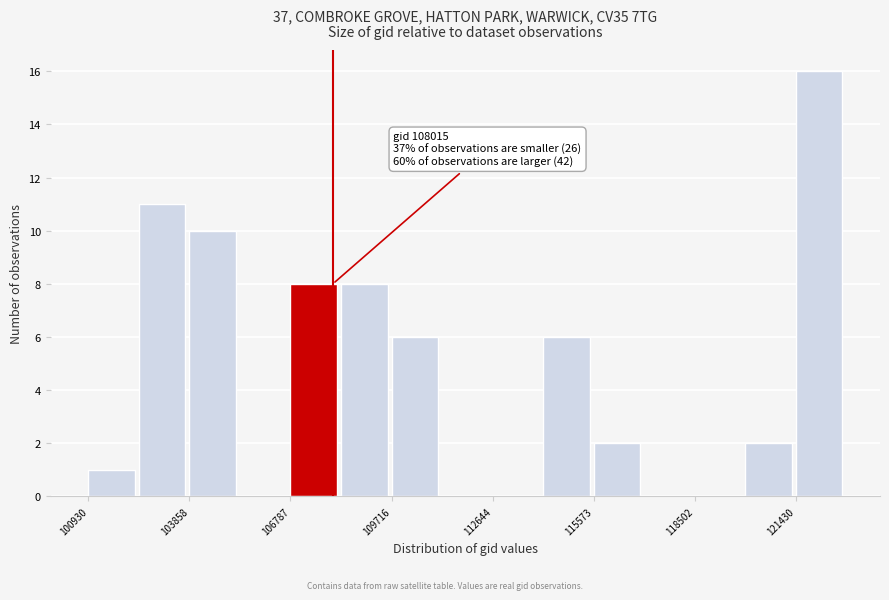

Around what value on the x-axis is the tallest bar? Give the approximate position of its centre, as read against the axis.

122000